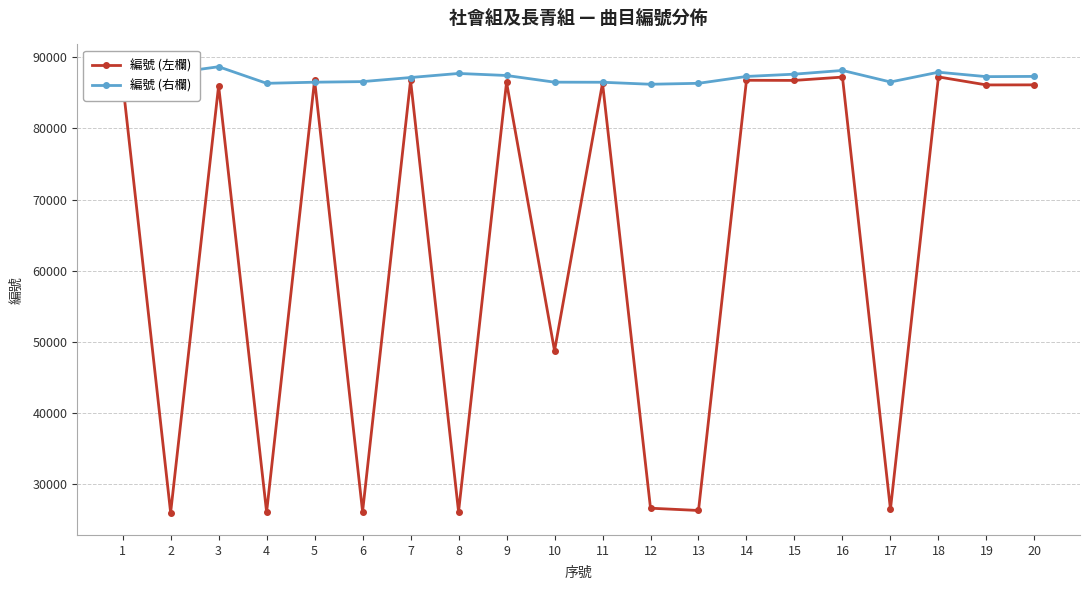

At which label does 編號 (左欄) first exceed 86119?

1